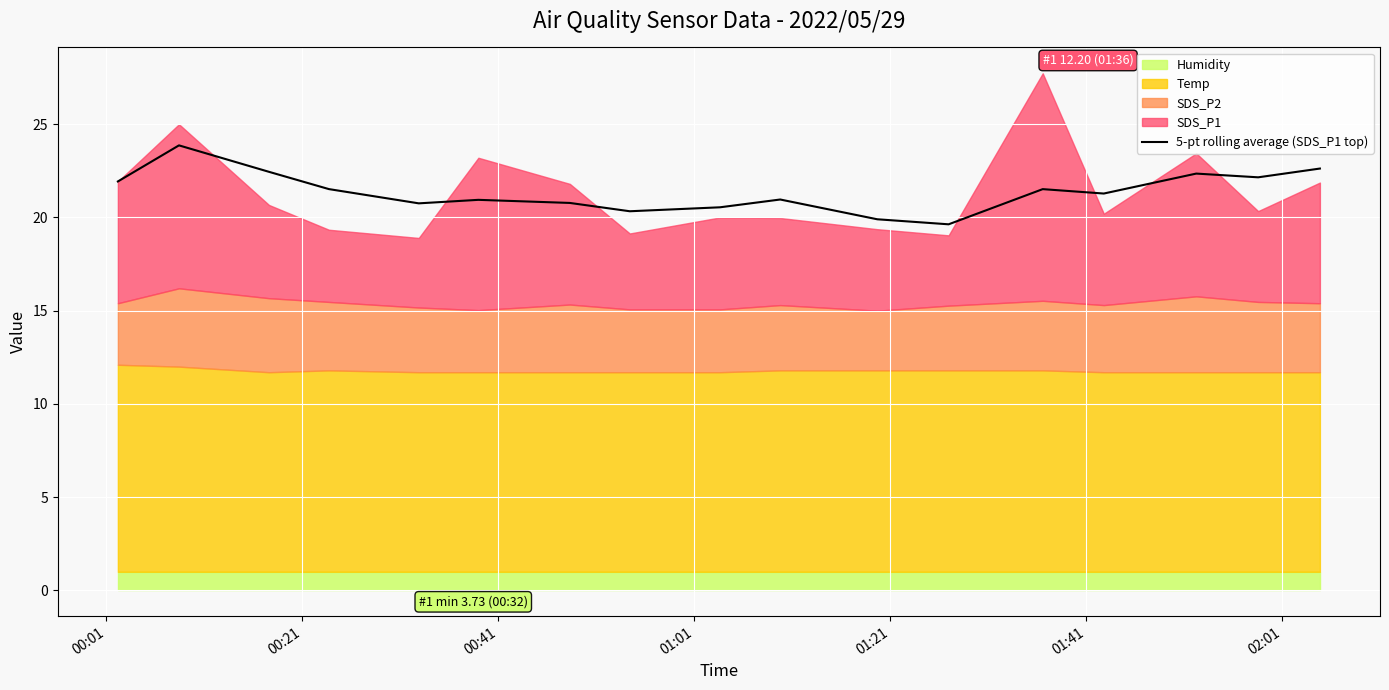

What is the label of the 1st point from the left?

00:01